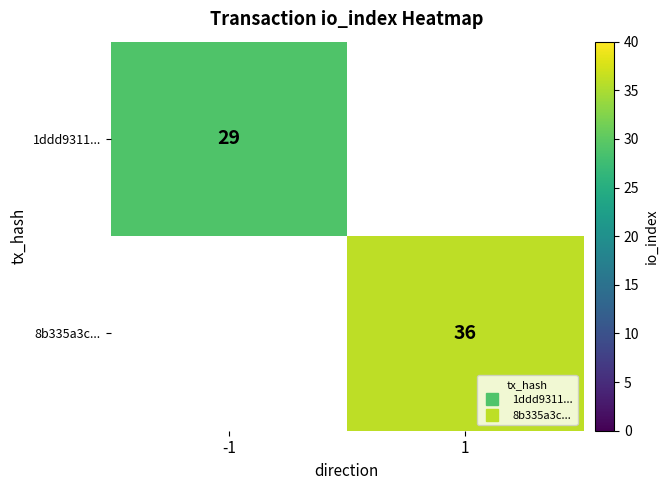

Which category has the lowest value across all series?

-1